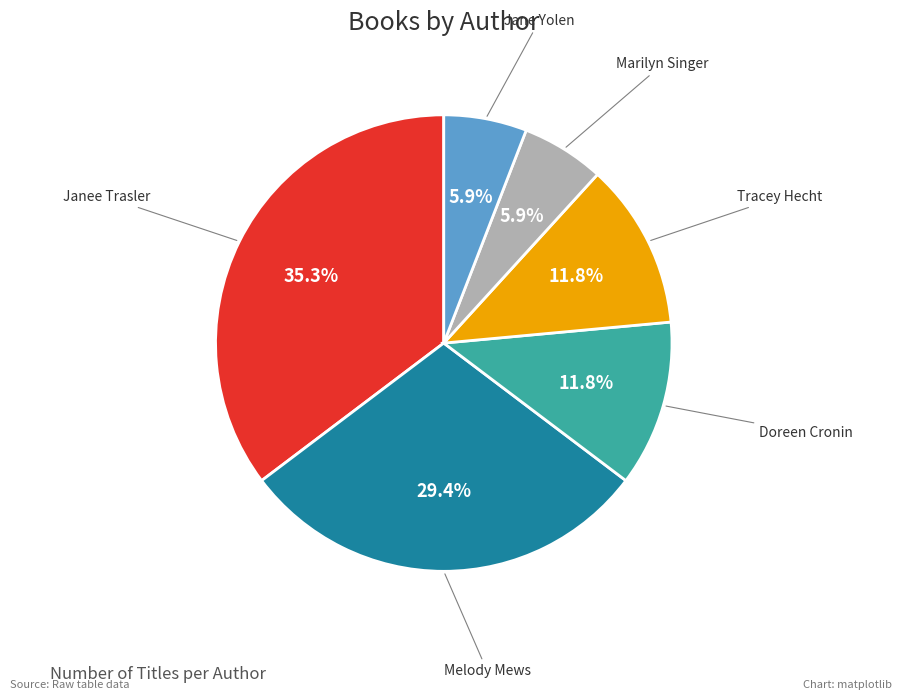

Does any single category account for the majority?

No